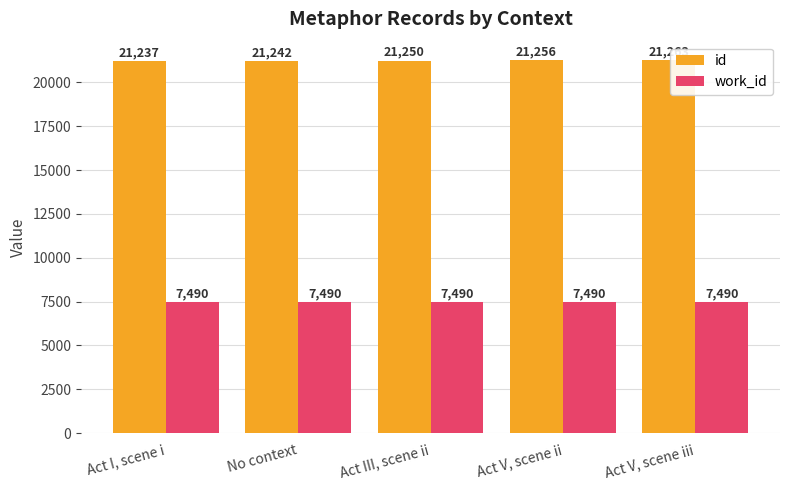

How many bars are there in total?

10